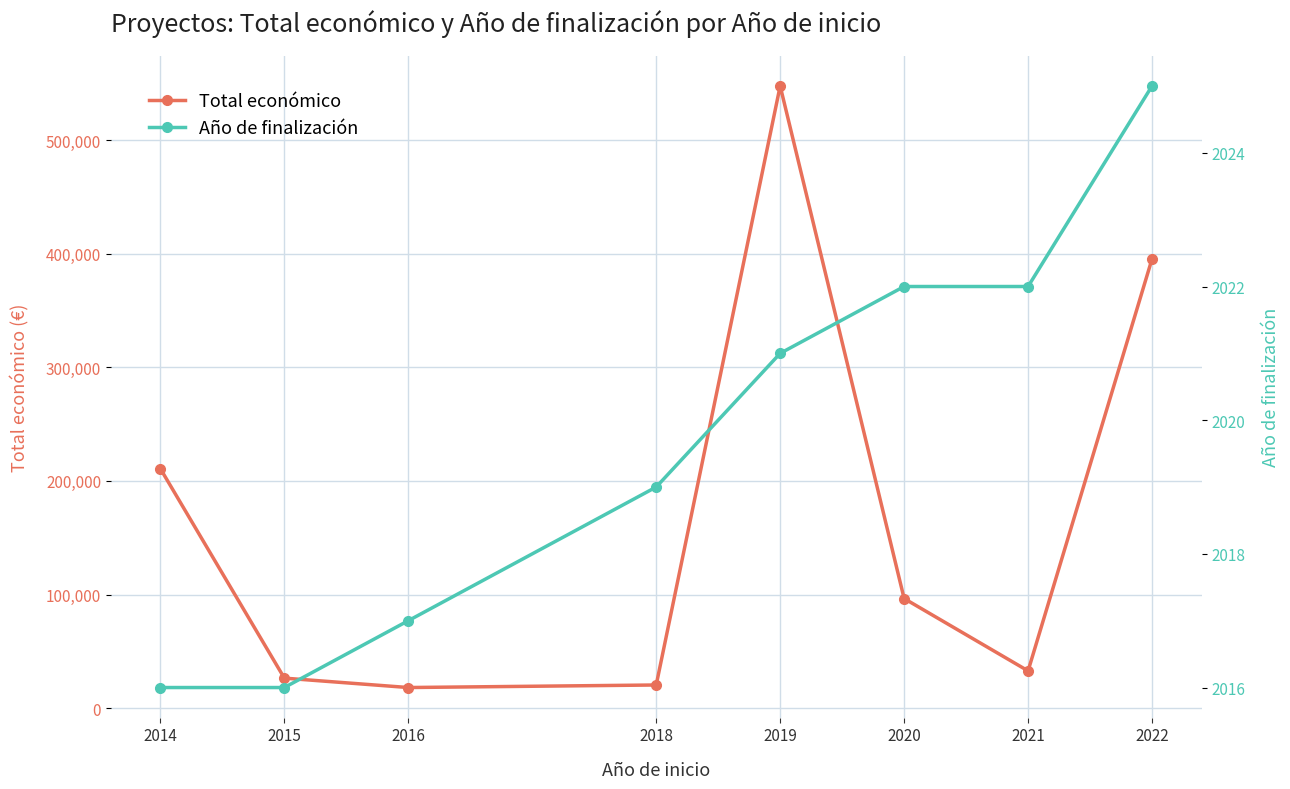

At which label does Año de finalización reach its peak?

2022